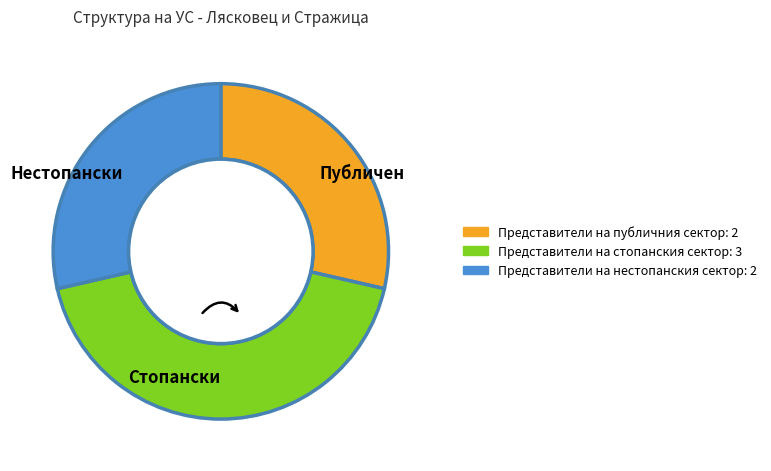

Is there any slice that represents more than half of the pie?

No